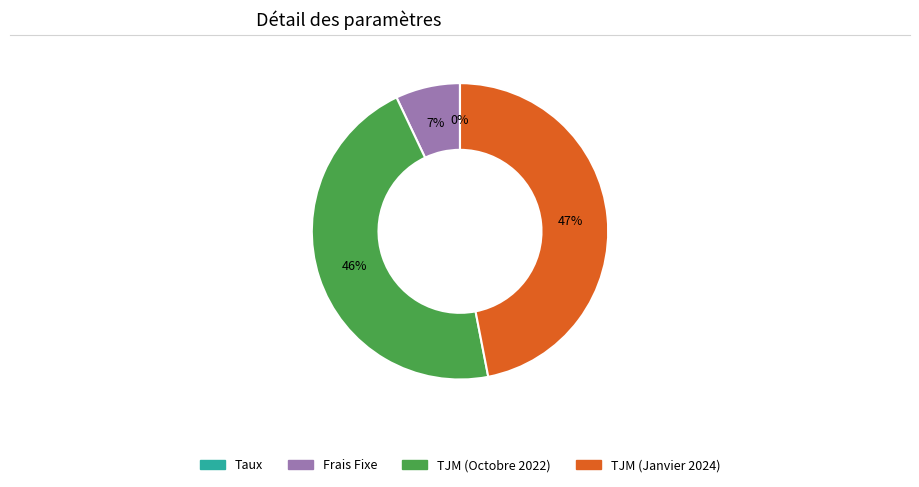

Combined, do Frais Fixe and TJM (Octobre 2022) account for over 50%?

Yes